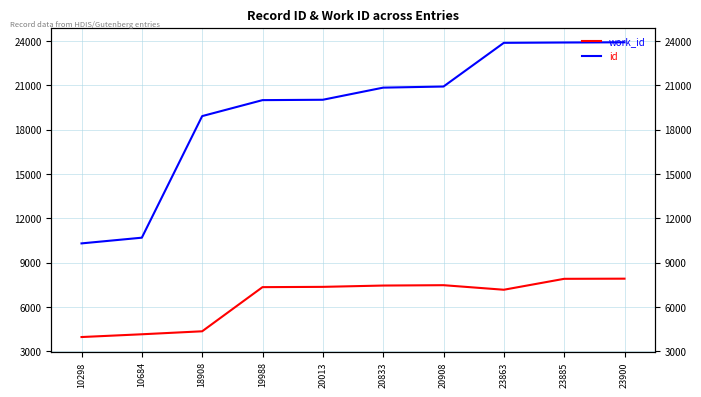

What is the maximum value for id?

23900